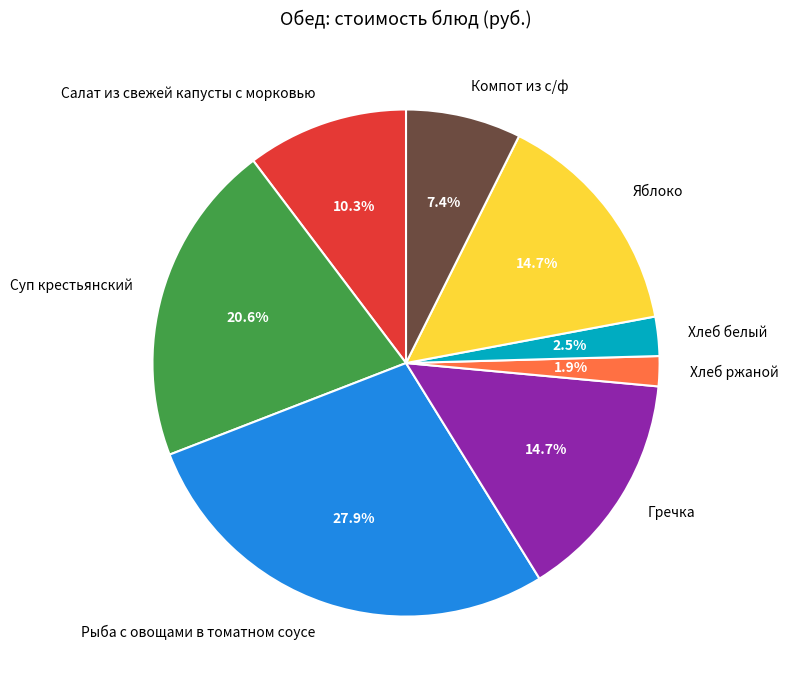

What is the ratio of the value at Яблоко to the value at Хлеб ржаной?

7.7